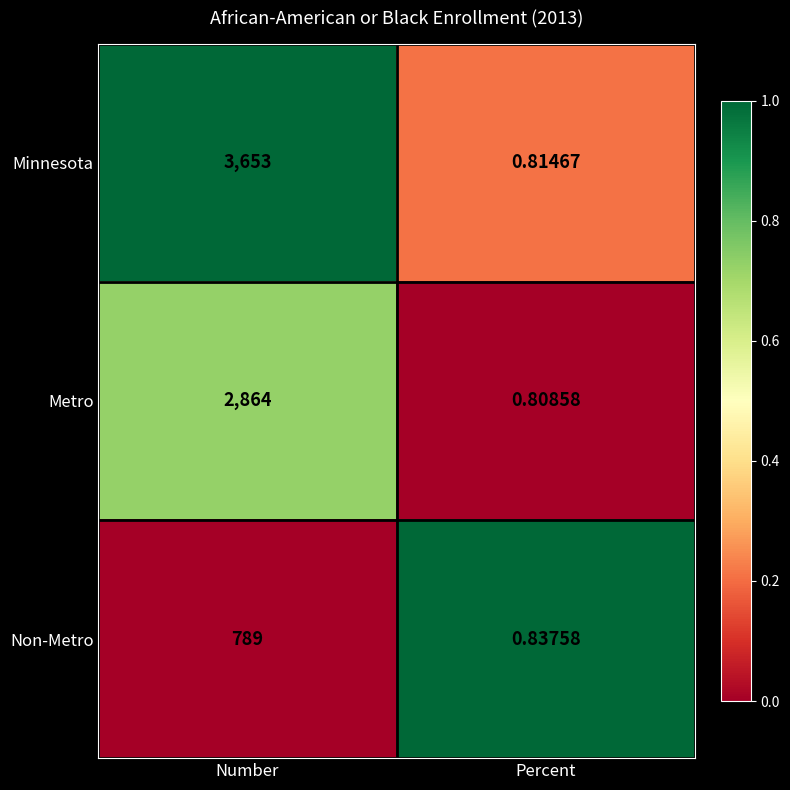

How many values in the Non-Metro series are below 789?

1